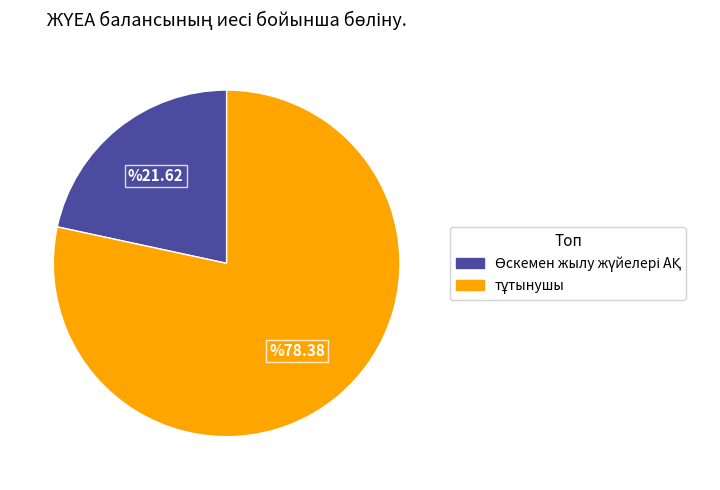

Is there any slice that represents more than half of the pie?

Yes